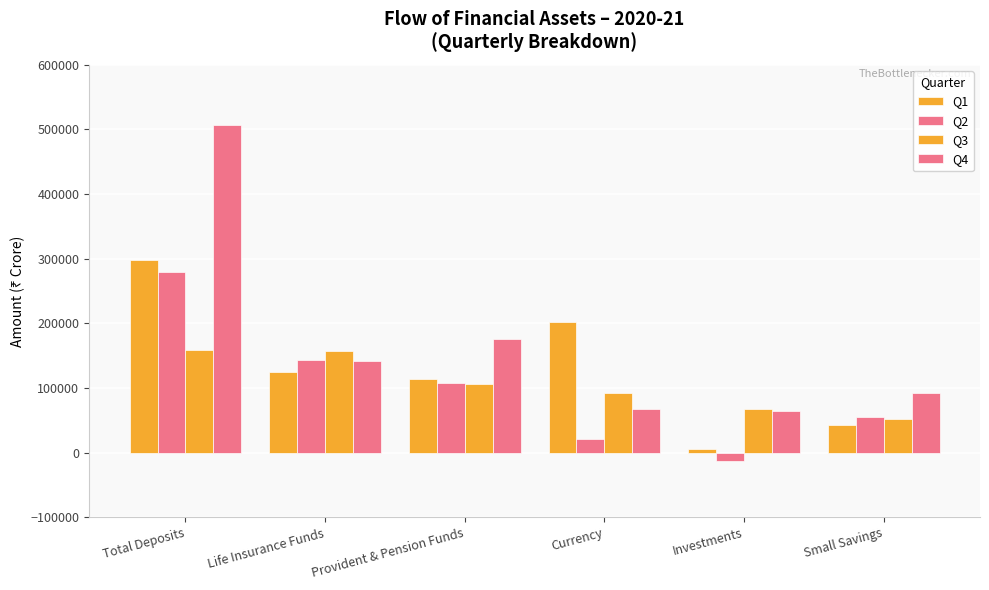

Reading right to left, what are all the values shown in this chart?

Q1: 42751.6	6249.8	202432.7	114496.3	124387.9	297412.4
Q2: 54377.4	-12956.4	21286.9	107087.9	143462.2	278631.7
Q3: 52095.1	67659.3	91456.0	105344.6	157535.1	158172.2
Q4: 91597.0	63624.0	66800.5	175769.3	142216.5	506213.3